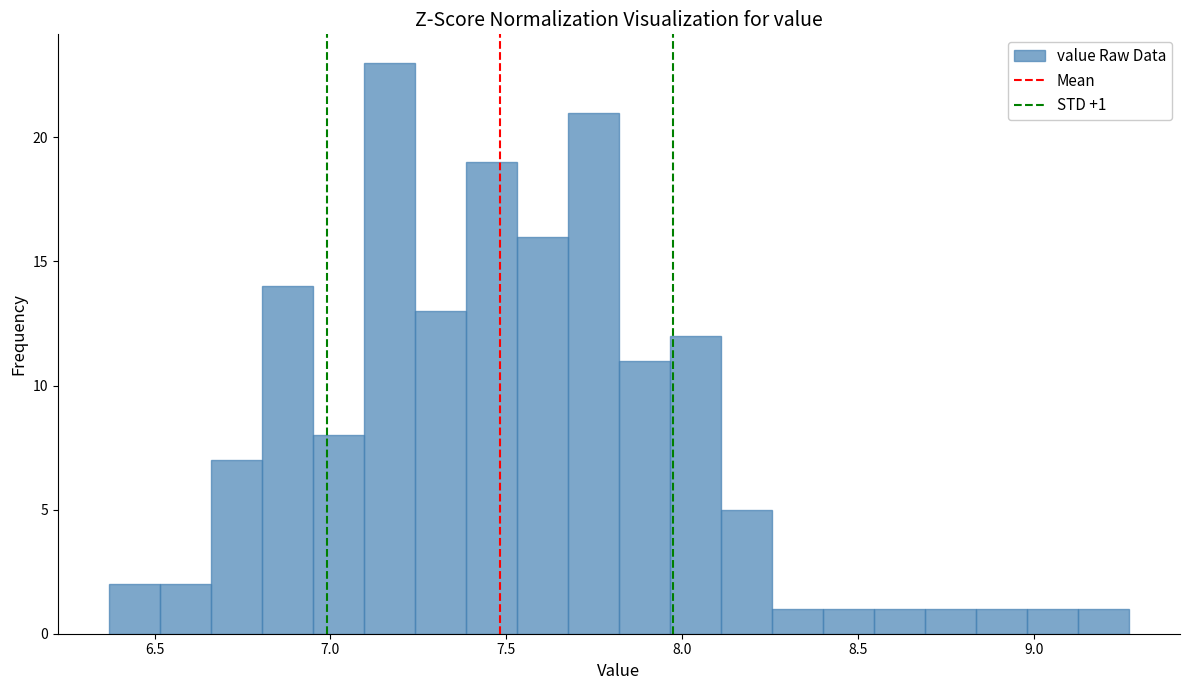

Read against the x-axis, roughly where is the centre of the tallest bar?

7.15